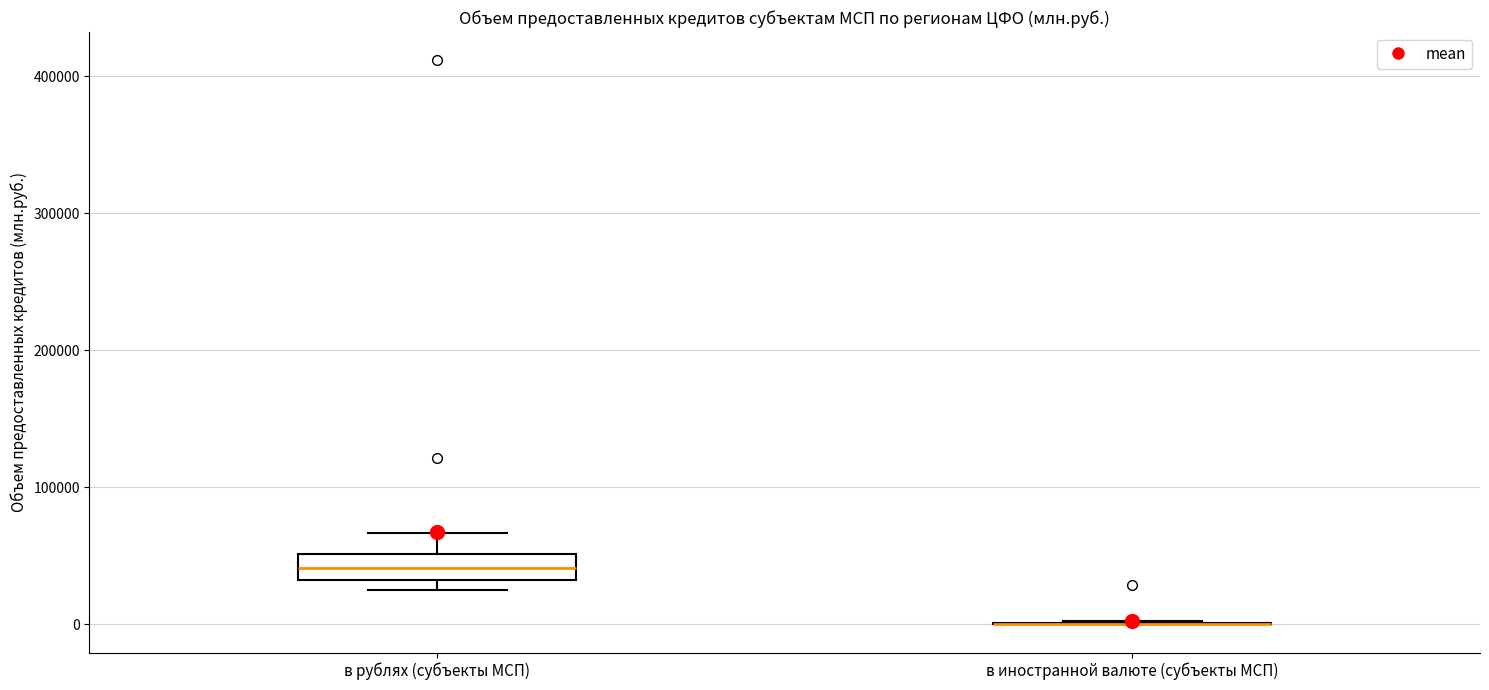

Reading left to right, read every box against the y-axis: the position of its median line, the range the box covers, and the ends of its whiskers. The values are not printed on the chart, so give them approximately, as read against the axis.

в рублях (субъекты МСП): median 40000, box 30000 to 50000, whiskers 20000 to 70000
в иностранной валюте (субъекты МСП): box collapsed to a line at 0, whiskers 0 to 0